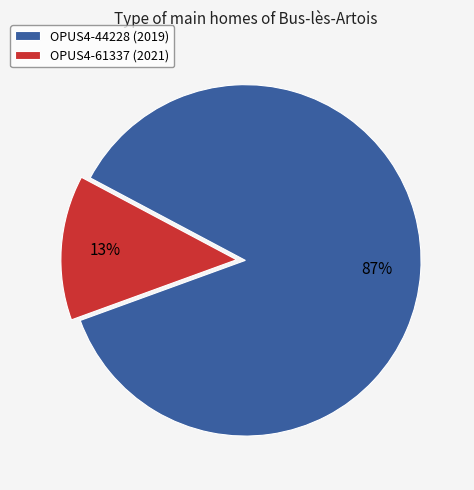

To the nearest percent, what is the combined percentage of OPUS4-61337 (2021) and OPUS4-44228 (2019)?

100%